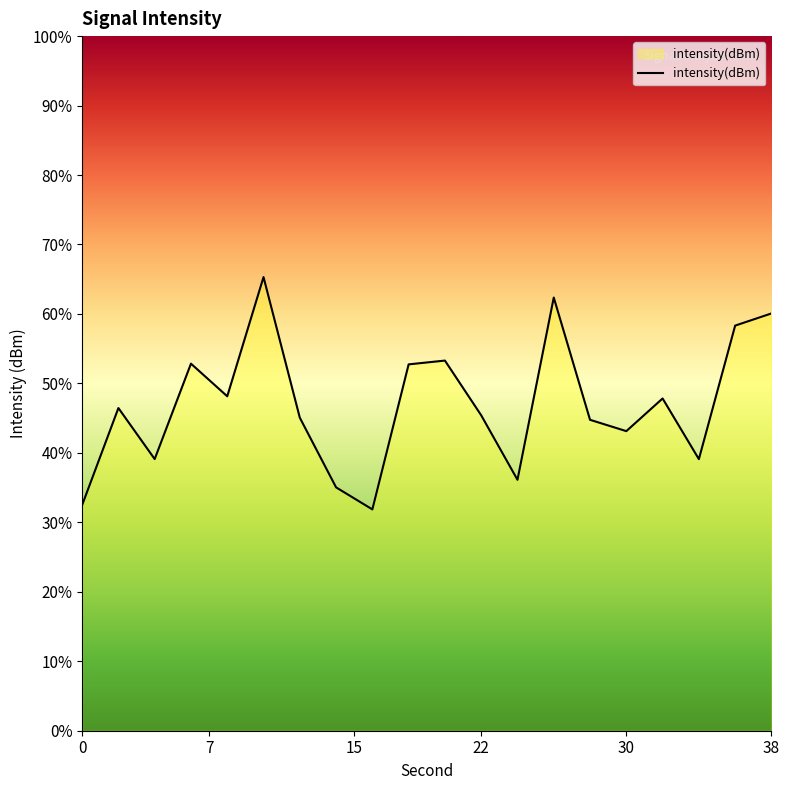

Count the number of values greater than -124.

7